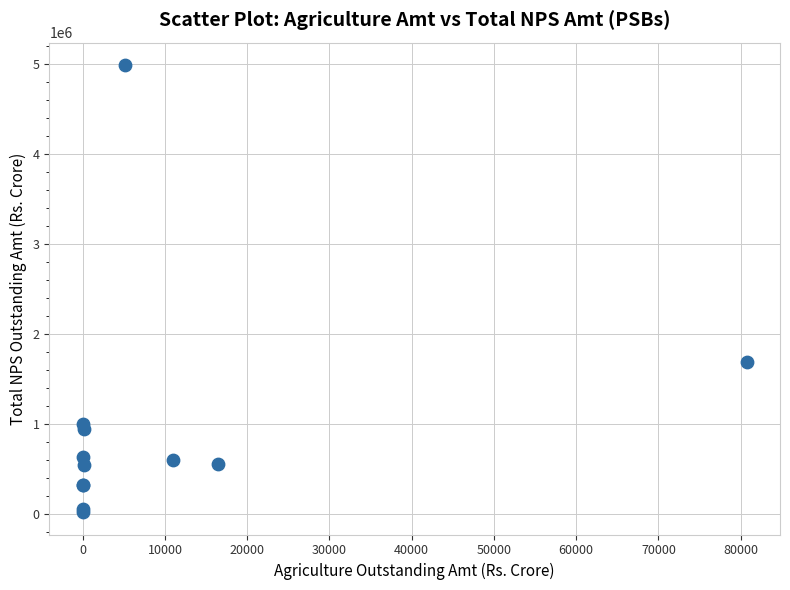

What Y value in the scatter plot is closest to 2507835?

1694611.7